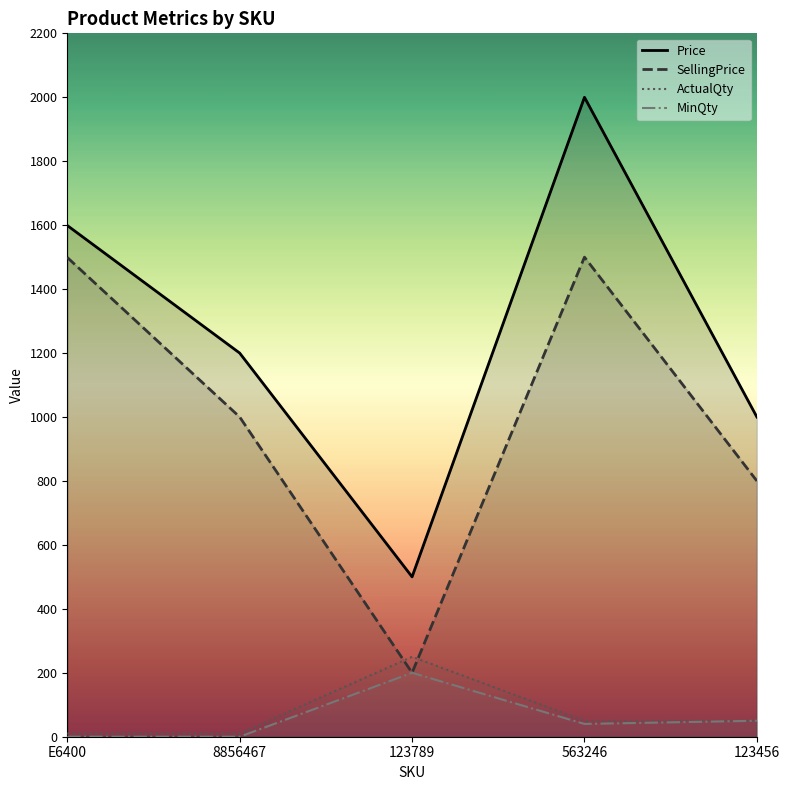

What is the difference between the maximum and minimum values in the Price series?

1500